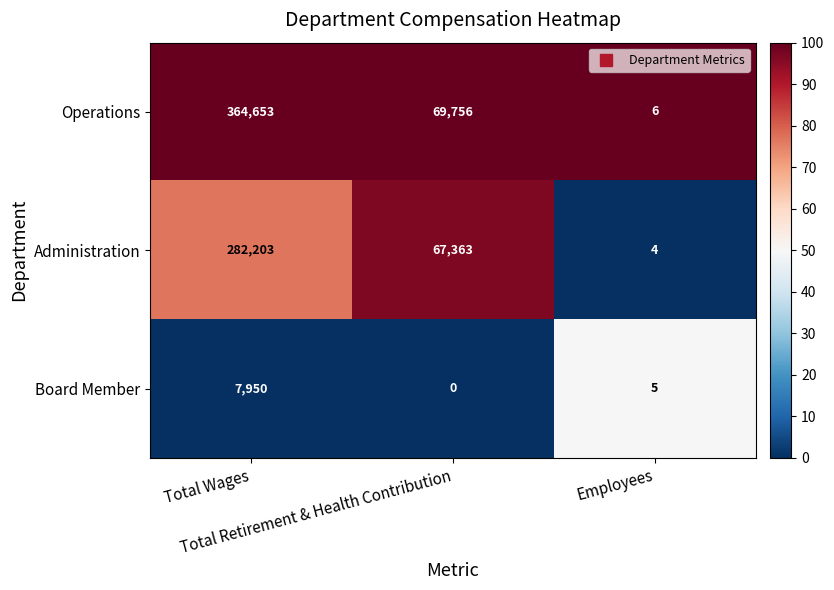

Which series has the largest range (max minus min)?

Operations